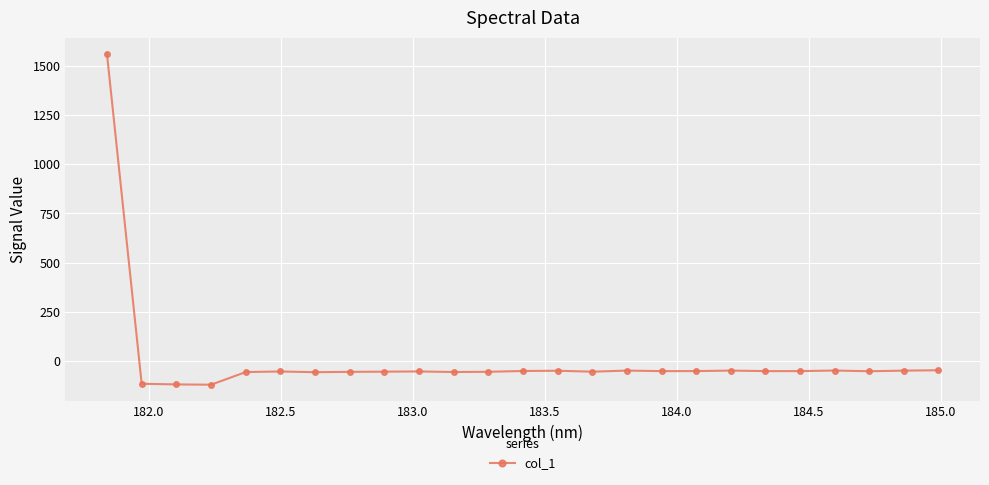

What is the minimum value shown in the chart?

-120.2